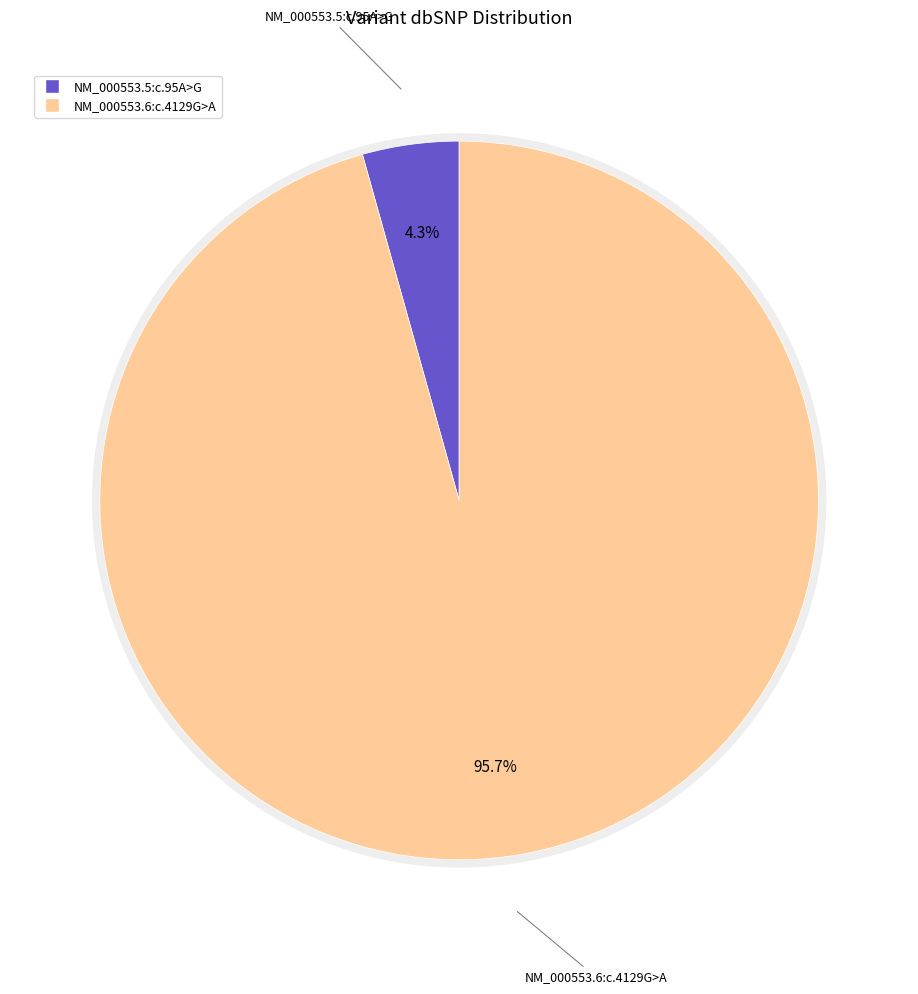

Rank the categories by value from lowest to highest.

NM_000553.5:c.95A>G, NM_000553.6:c.4129G>A